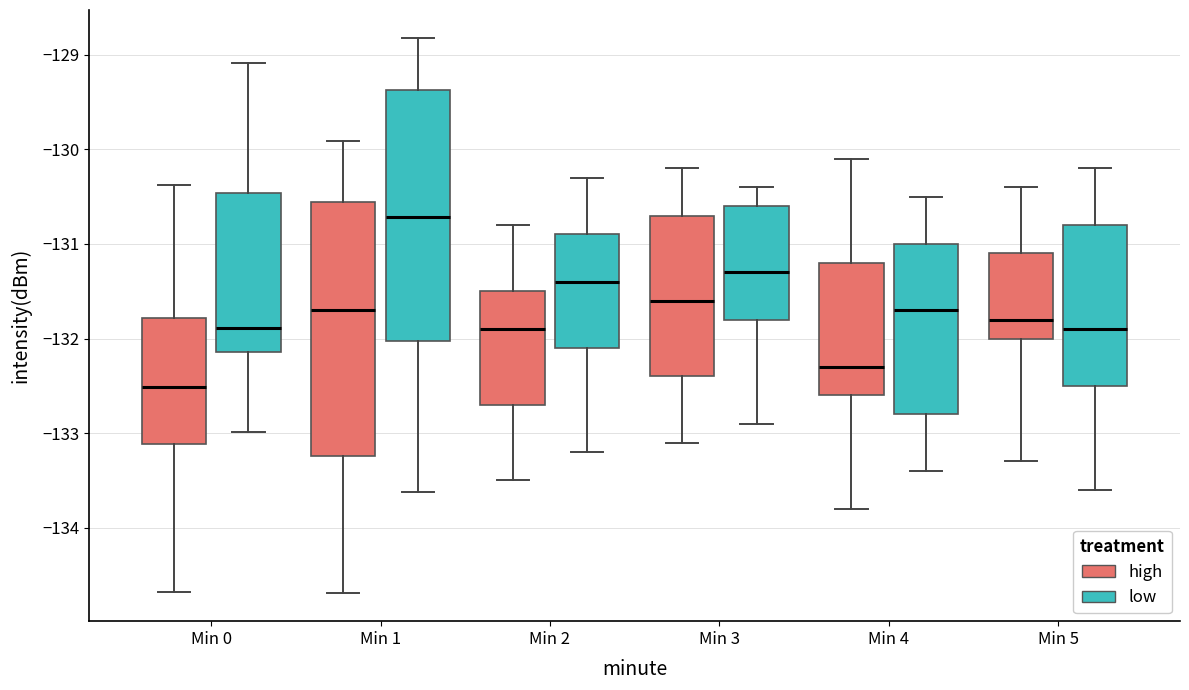

Where does the lower whisker of the box for Min 3 (low) end on the y-axis? The values are not printed on the chart, so give them approximately, as read against the axis.

-132.9